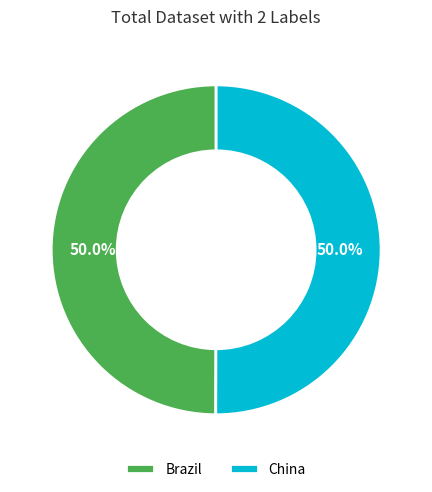

How many slices are in this pie chart?

2